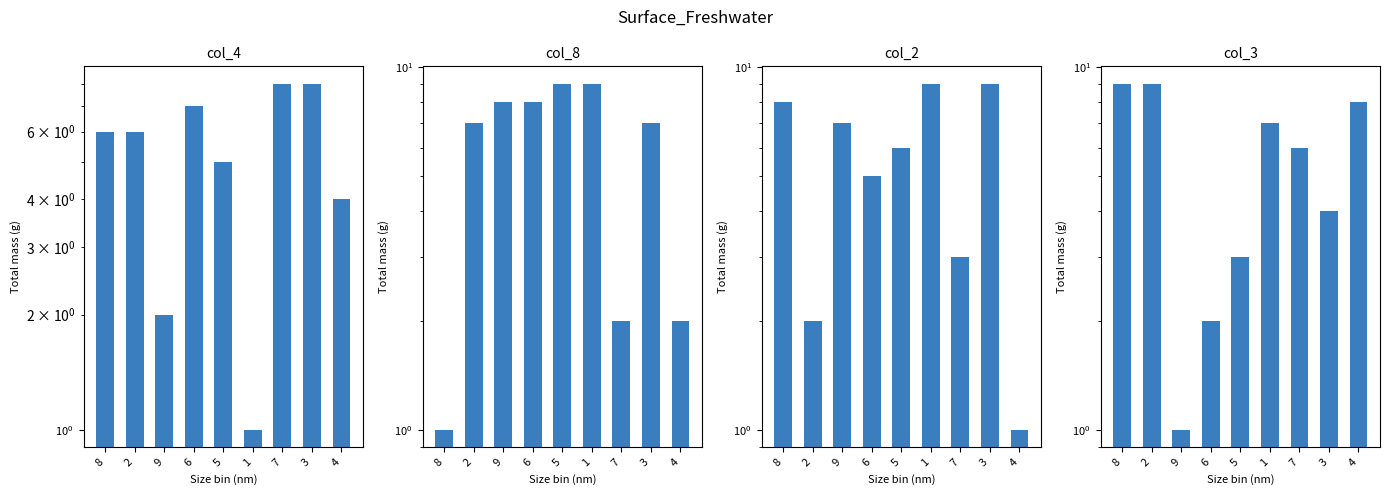

Rank the categories by col_2 value from lowest to highest.

4, 2, 7, 6, 5, 9, 8, 1, 3